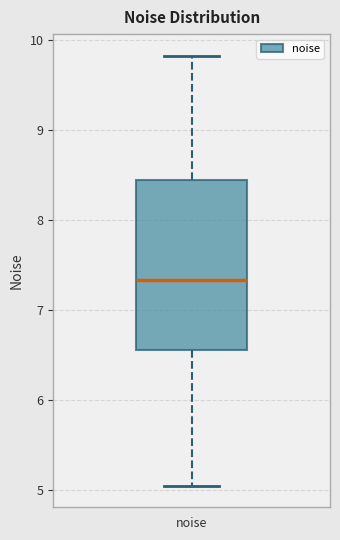

Where does the upper whisker of the box for noise end on the y-axis? The values are not printed on the chart, so give them approximately, as read against the axis.

9.8